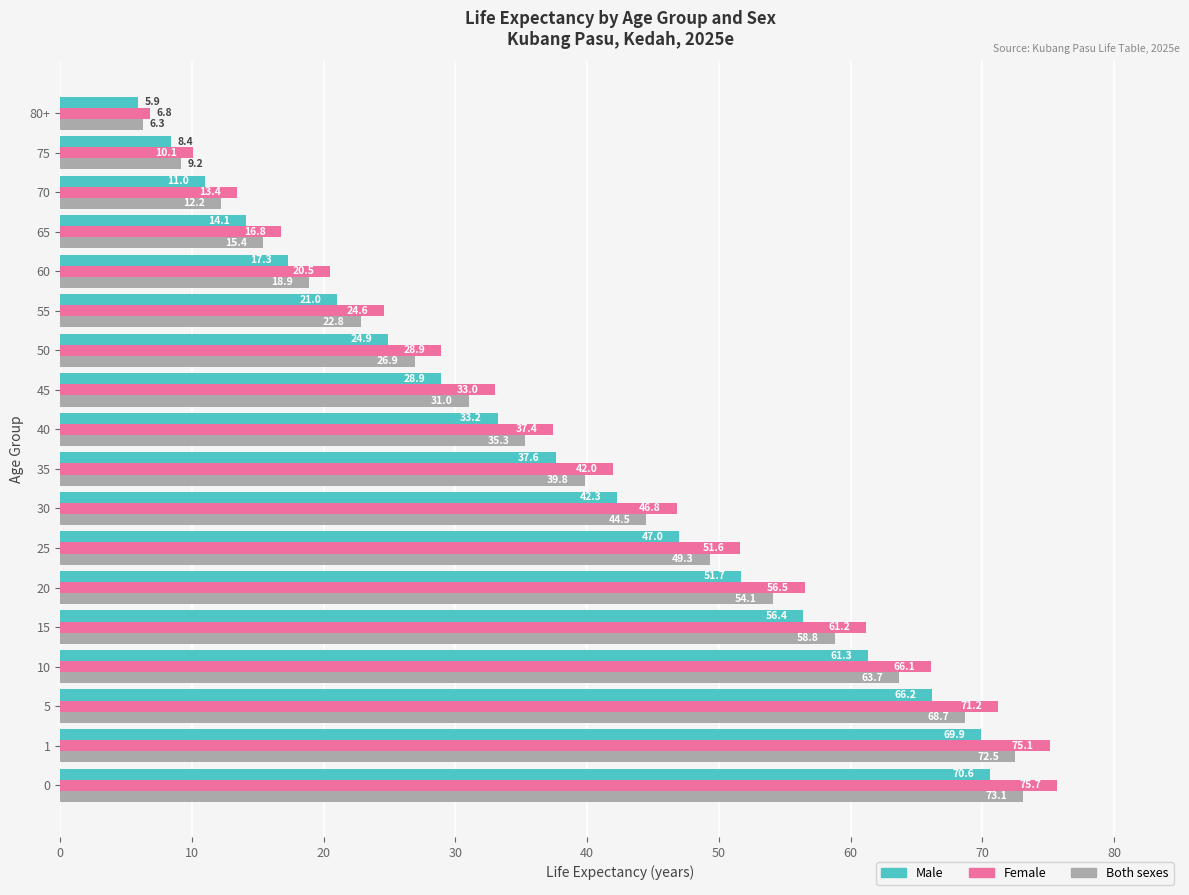

What is the sum of the Both sexes values at 35 and 10?

103.5